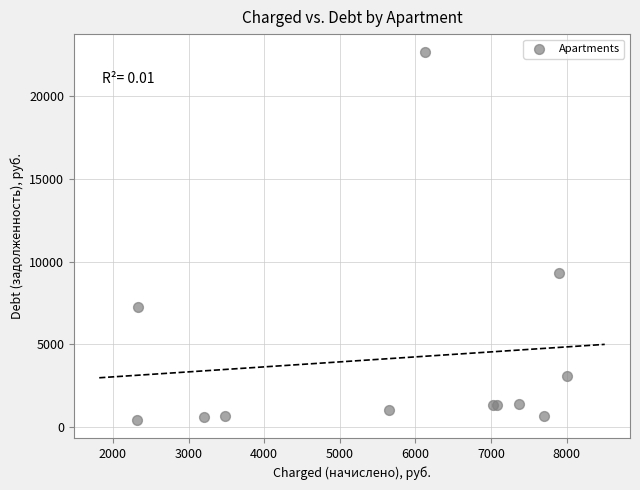

What Y value in the scatter plot is closest to 11539?

9319.2